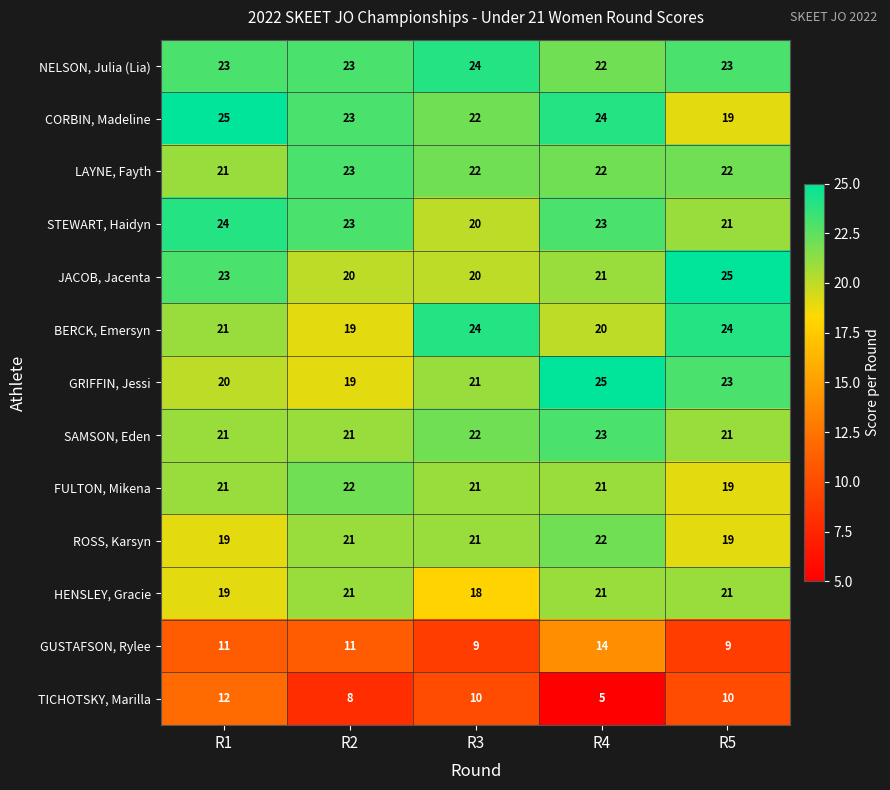

What is the average value of the CORBIN, Madeline series?

23